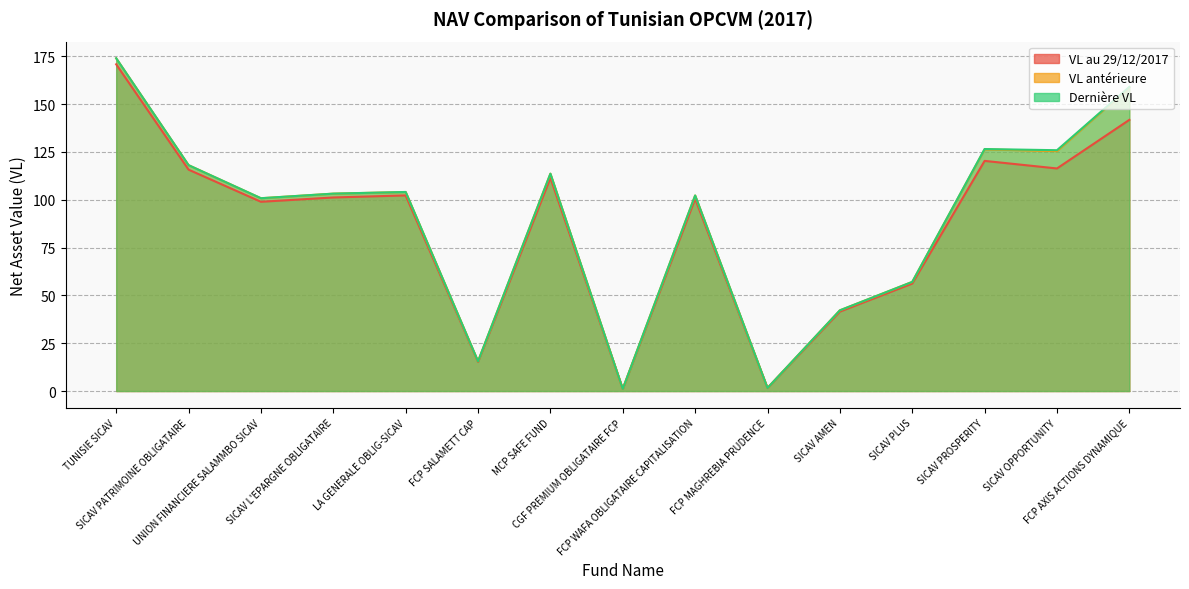

Rank the series by their maximum value, from lowest to highest.

VL au 29/12/2017, VL antérieure, Dernière VL